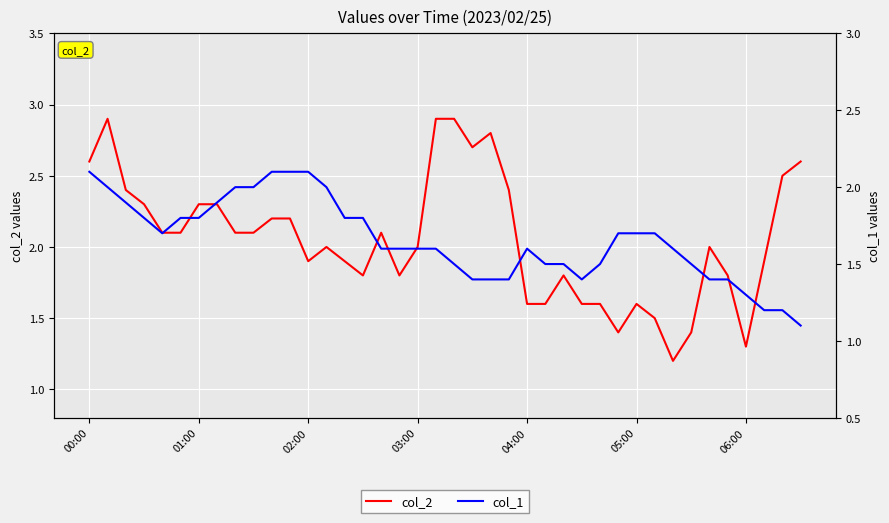

What position from the left is 01:00?

7